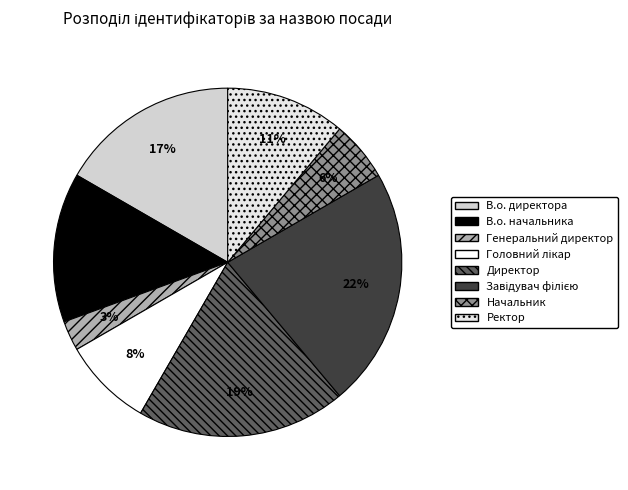

How many segments does this pie chart have?

8